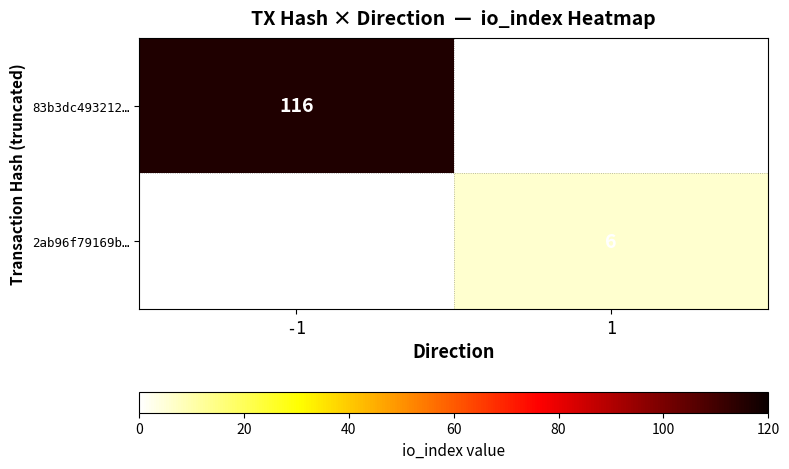

At how many categories does at least one series exceed 35?

1